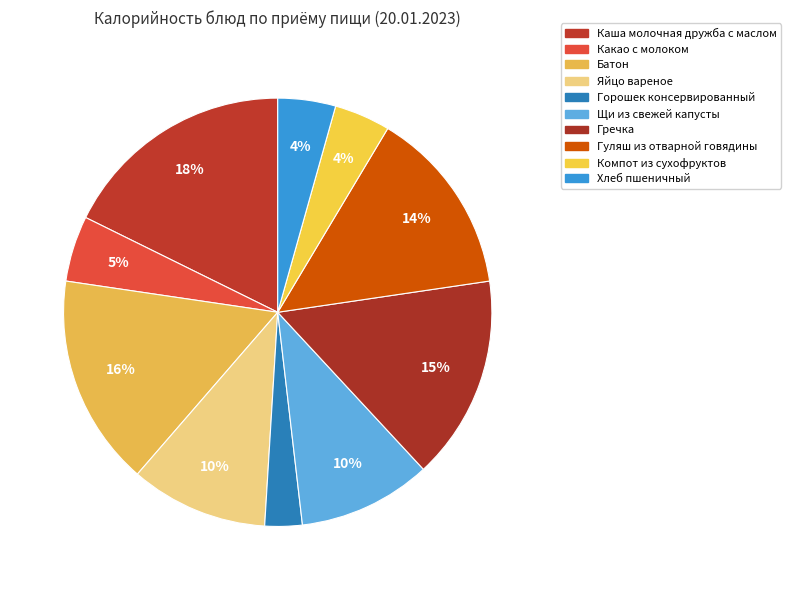

Between Компот из сухофруктов and Яйцо вареное, which is larger?

Яйцо вареное